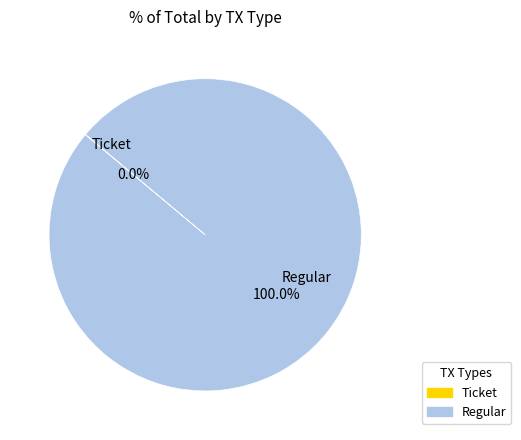

Which slice represents more than half of the pie?

Regular